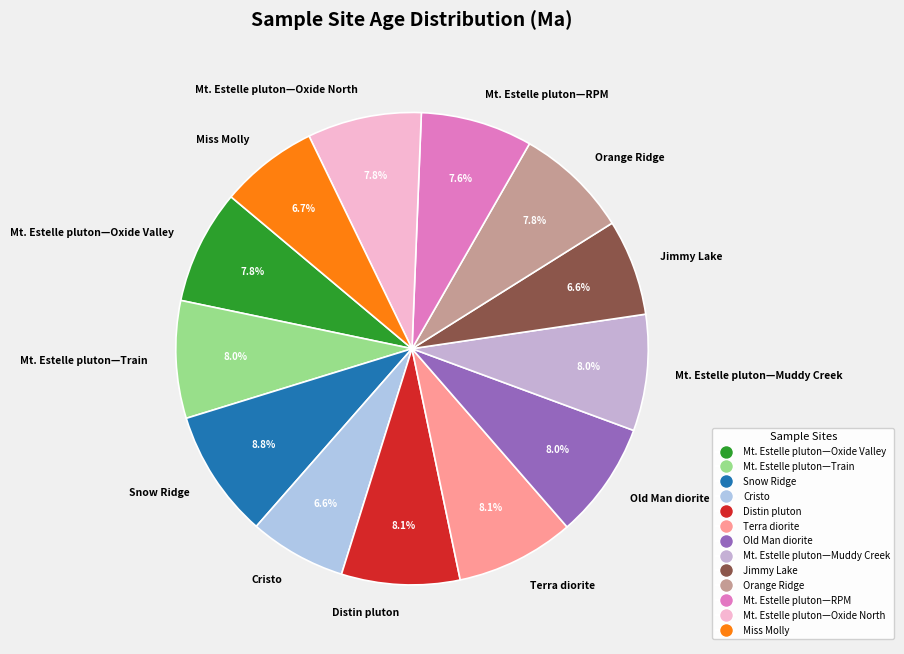

Between Mt. Estelle pluton—Oxide North and Snow Ridge, which is larger?

Snow Ridge